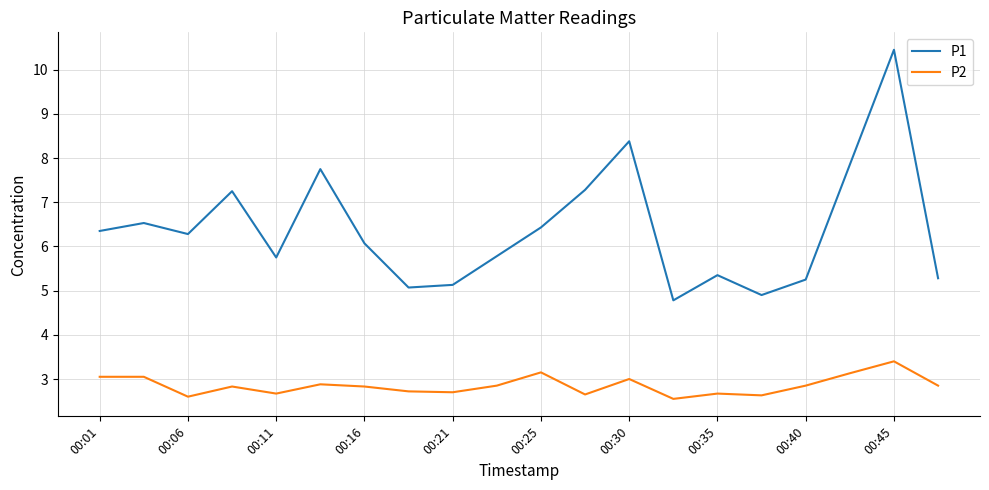

Rank the series by their maximum value, from lowest to highest.

P2, P1